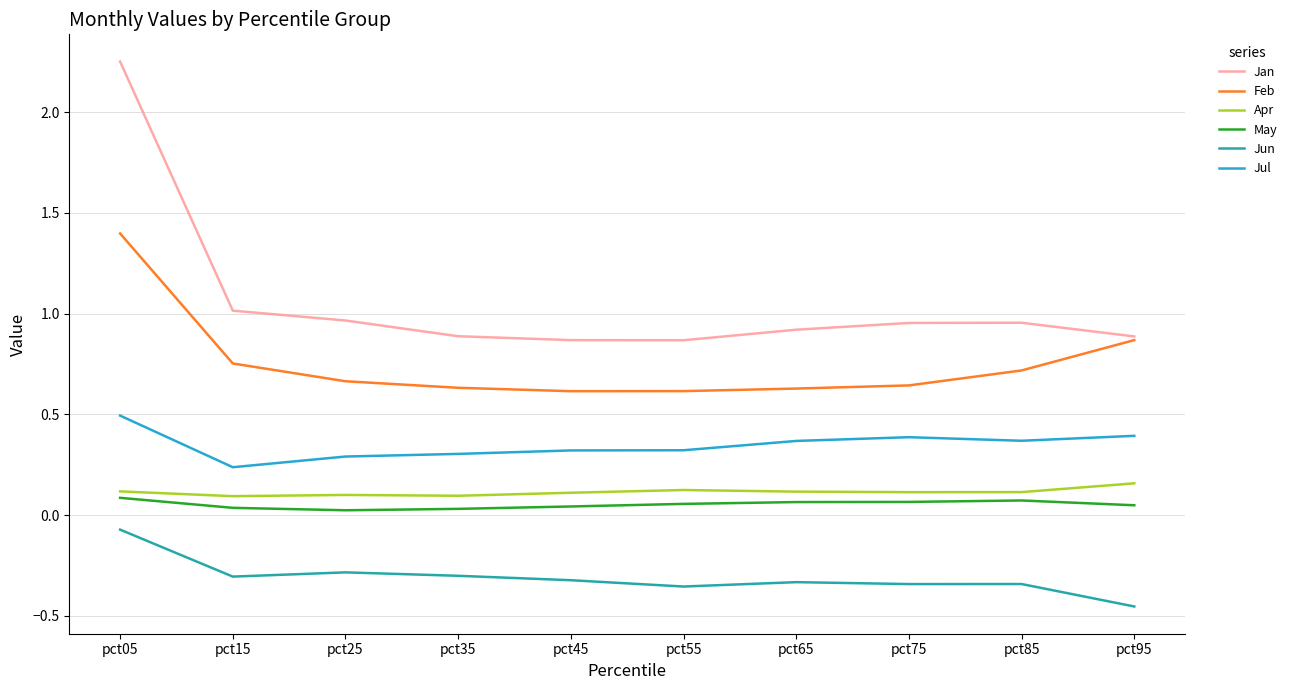

At which category does the chart reach its minimum across all series?

pct95